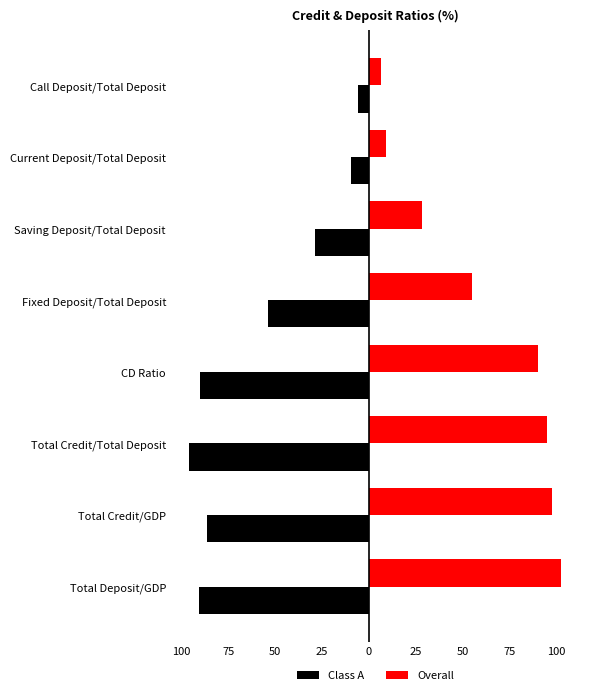

What are all the series names shown in the legend?

Class A, Overall